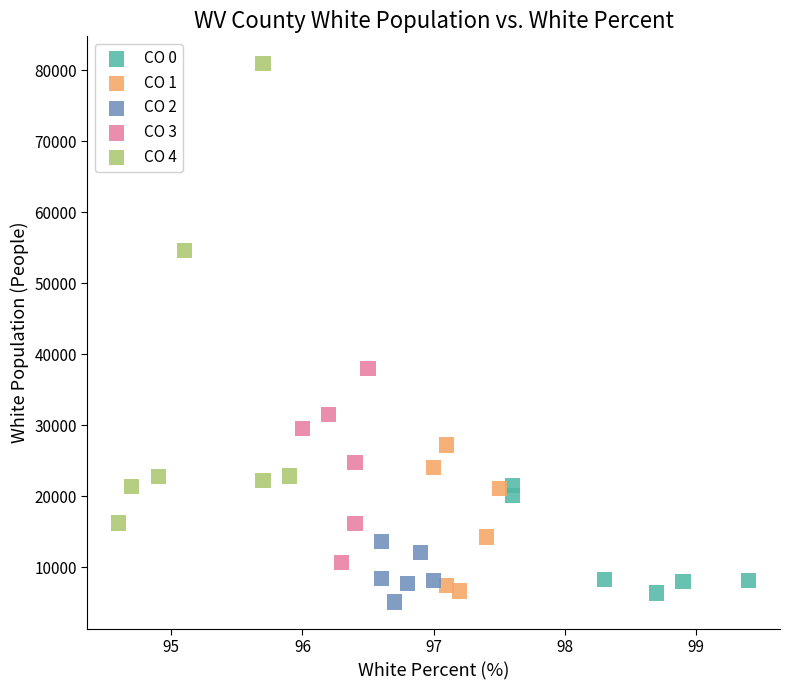

Which series reaches the maximum Y coordinate?

CO 4